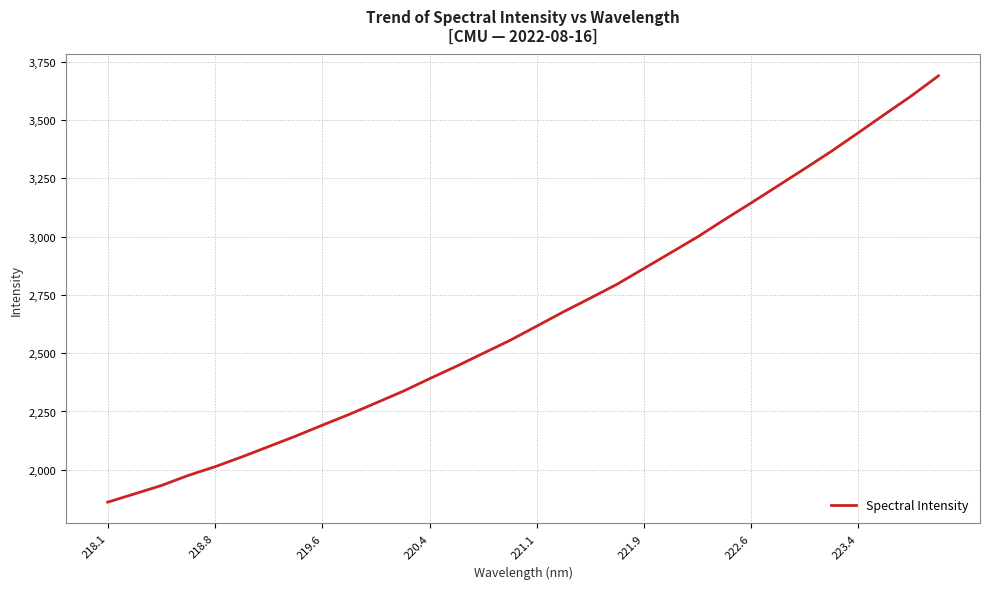

What is the minimum value shown in the chart?

1861.1